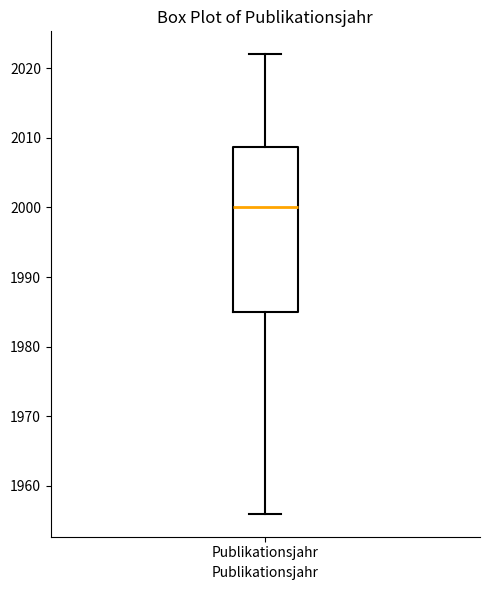

Where does the upper whisker of the box for Publikationsjahr end on the y-axis? The values are not printed on the chart, so give them approximately, as read against the axis.

2022